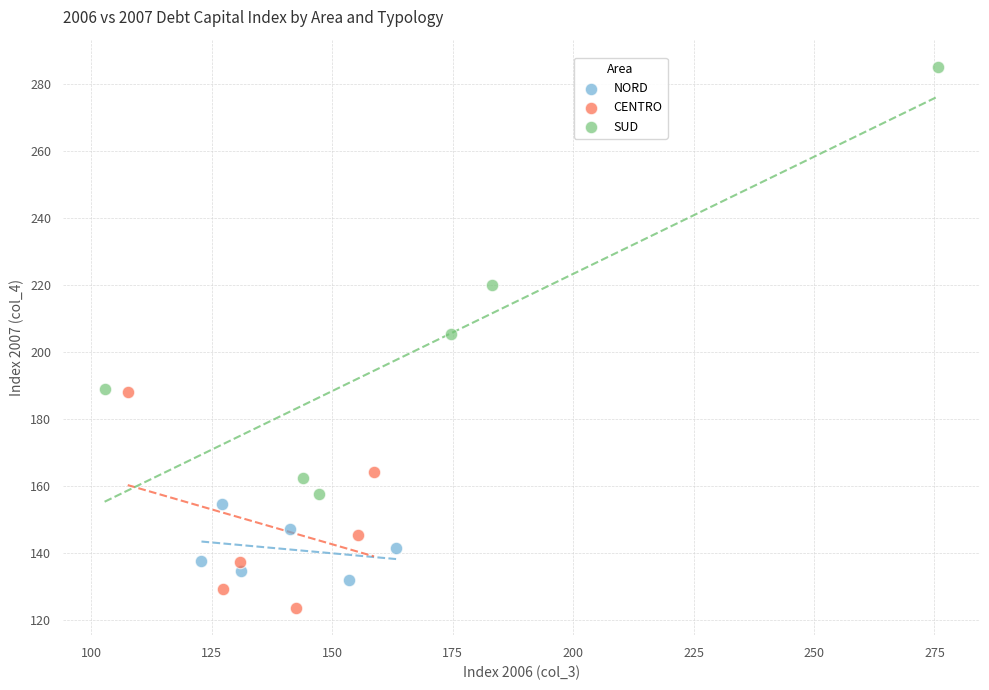

Which series reaches the minimum Y coordinate?

CENTRO